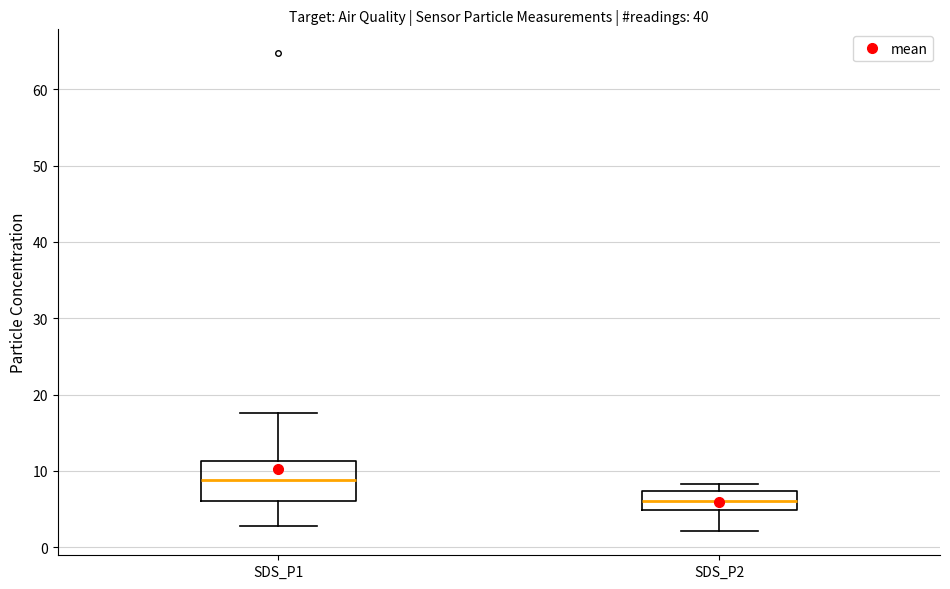

Which box has the lowest median line?

SDS_P2